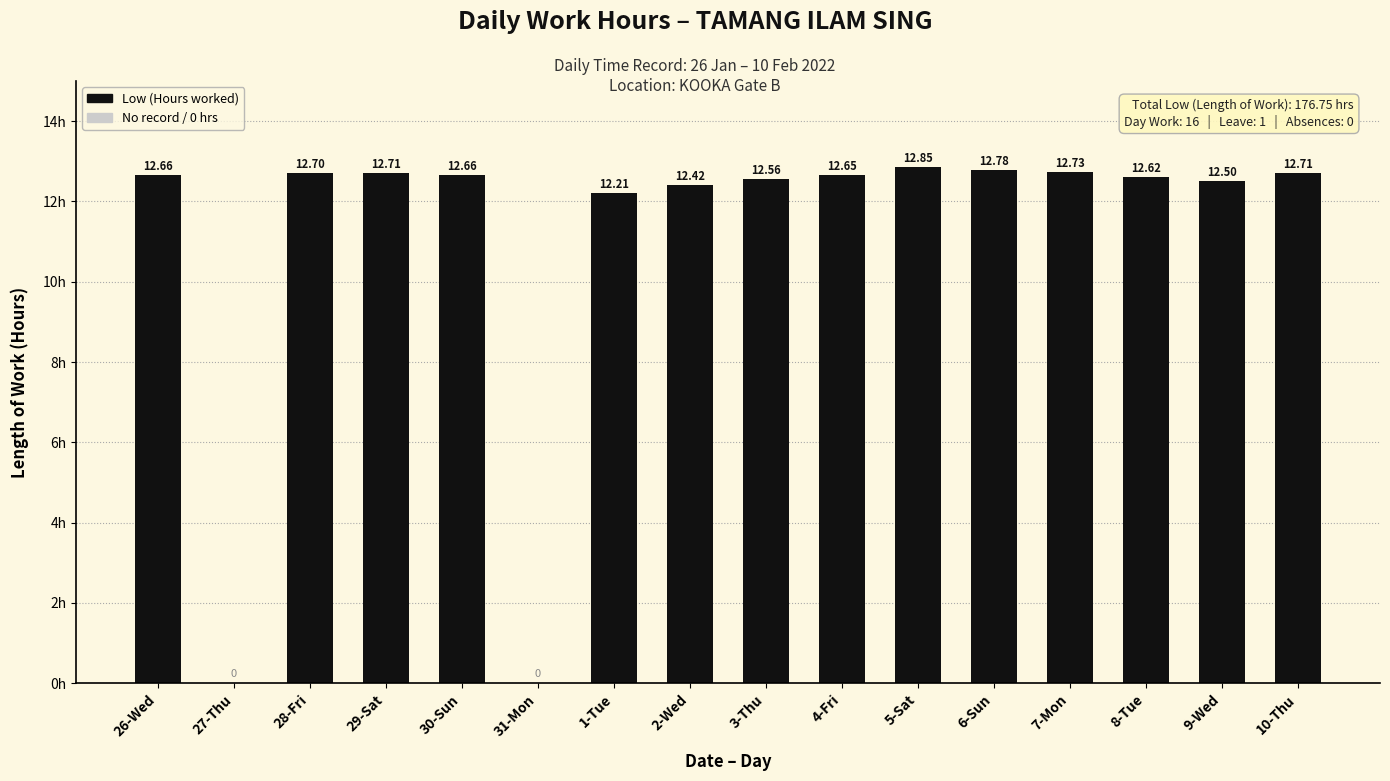

How many positive values are there?

14